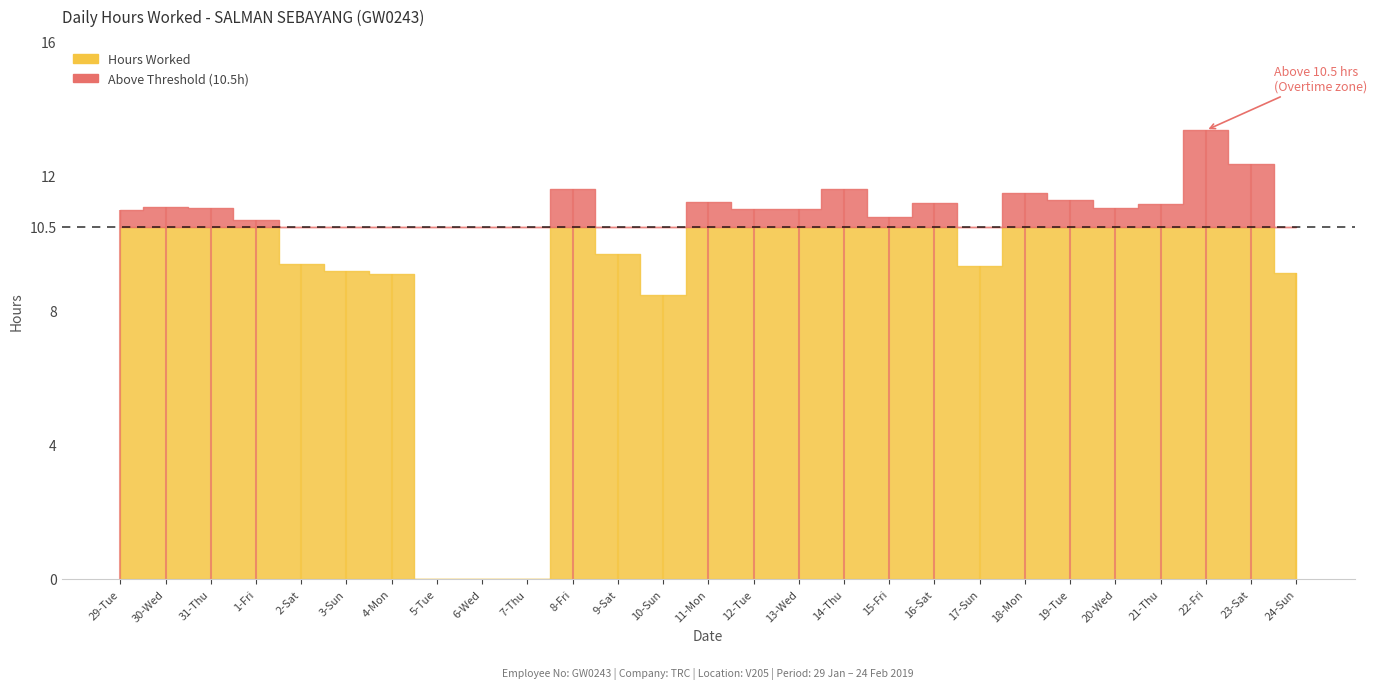

What is the change in value from 11-Mon to 23-Sat?

+1.2